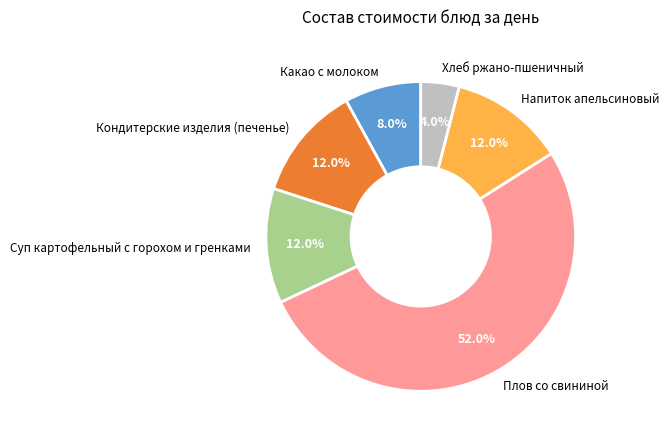

What portion of the pie excludes Кондитерские изделия (печенье)?

88.0%